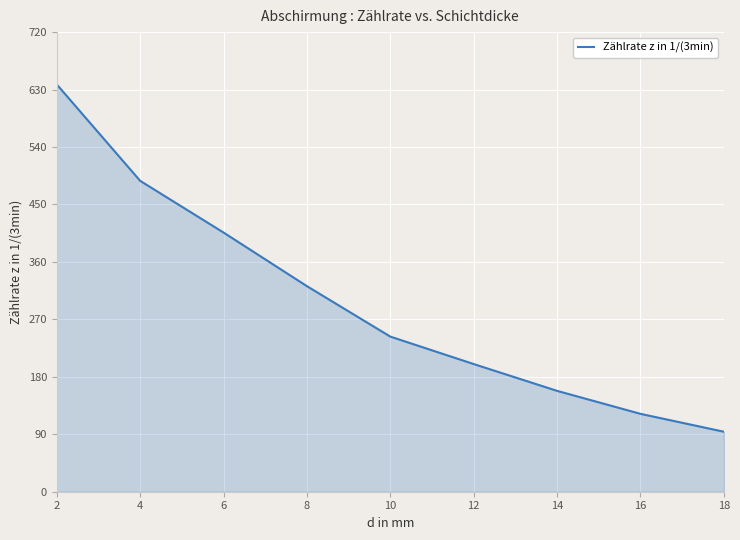

Reading left to right, extract all data points from this chart.

638	487	406	322	243	200	158	122	94